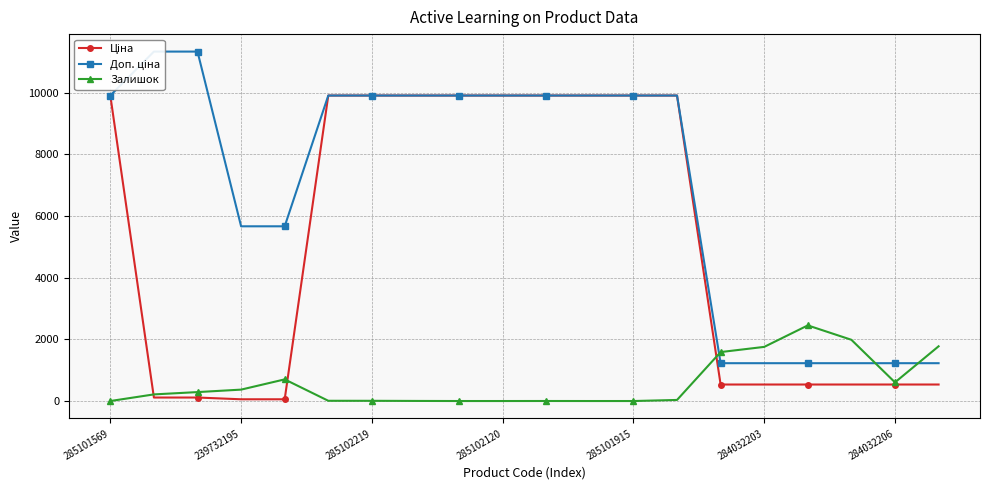

How many data points in Залишок are less than 215?

10